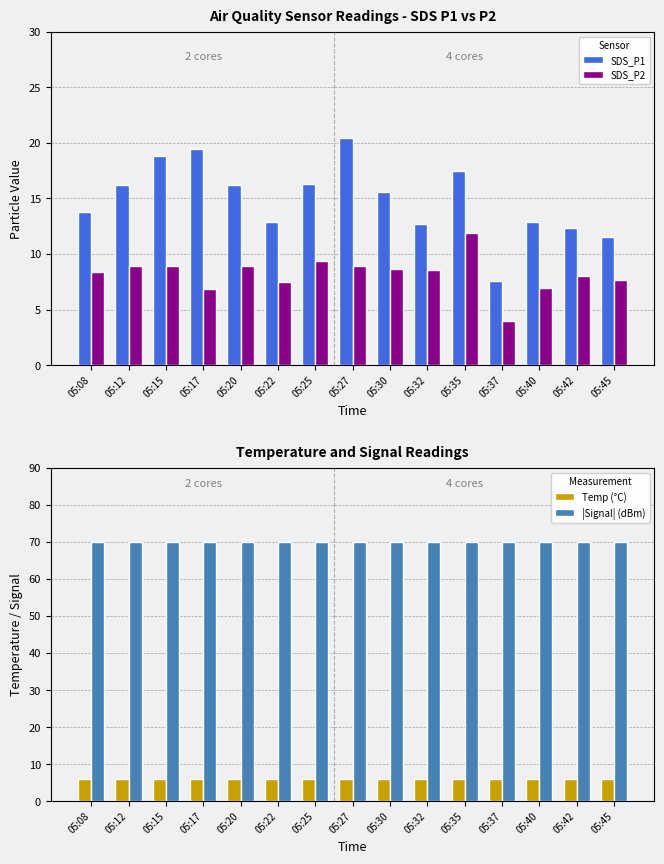

The SDS_P2 series shows 8.0 at 05:42. True or false?

True